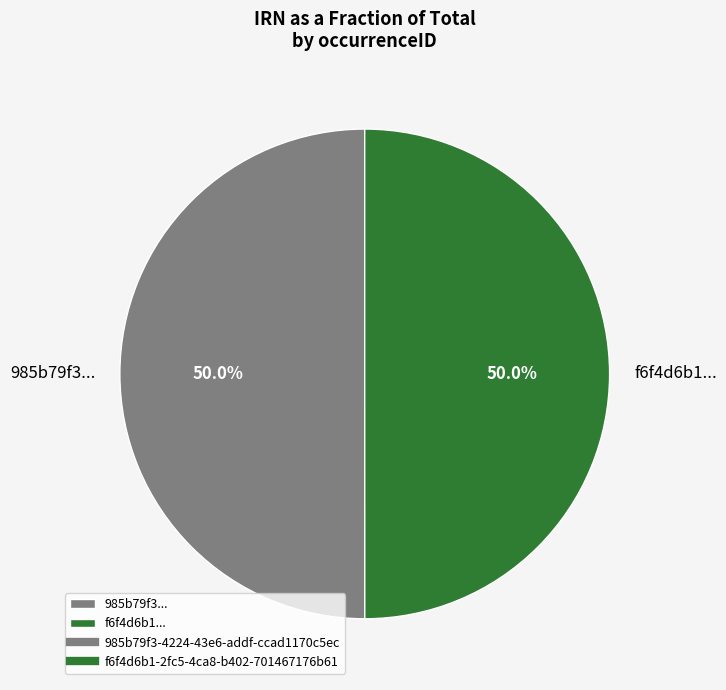

How many segments does this pie chart have?

2